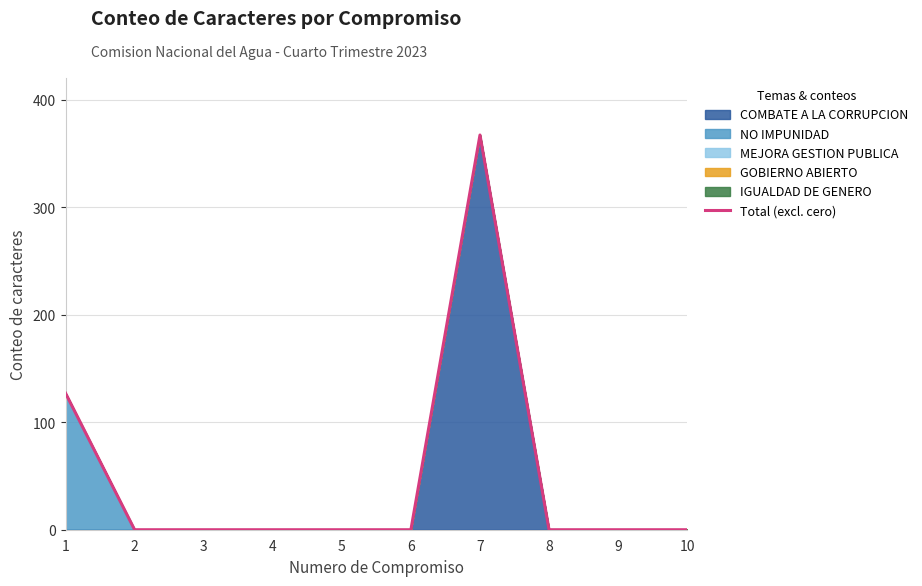

Which label corresponds to the largest value in the chart?

7